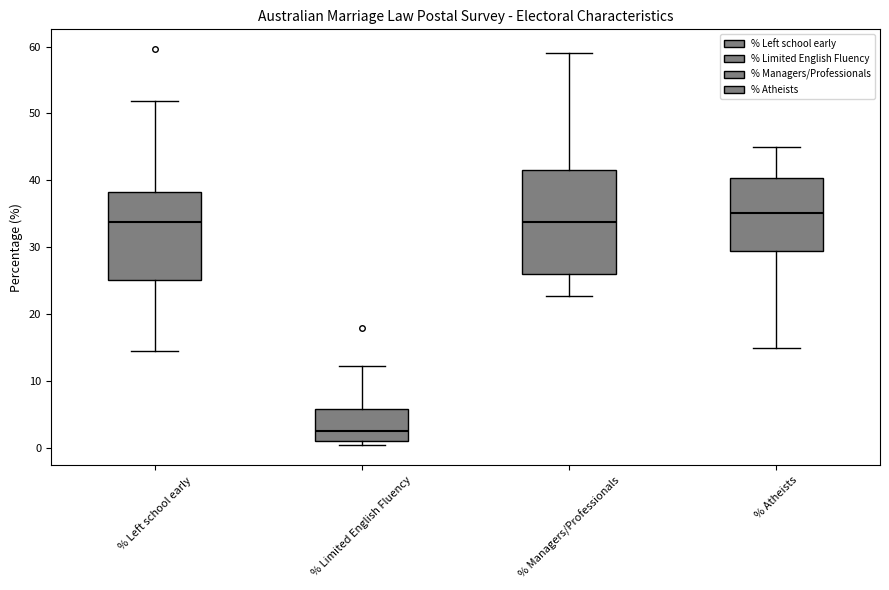

Comparing the boxes themselves (not the whiskers), which one is the tallest?

% Managers/Professionals